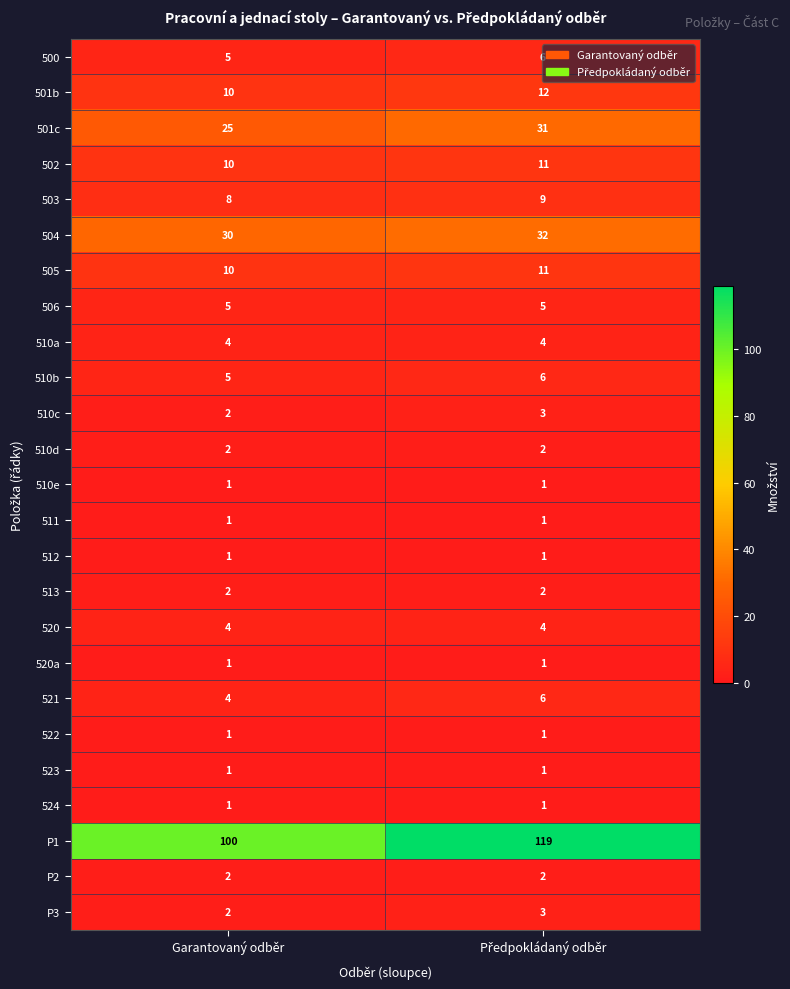

What is the spread (max minus min) of values at Garantovaný odběr?

99